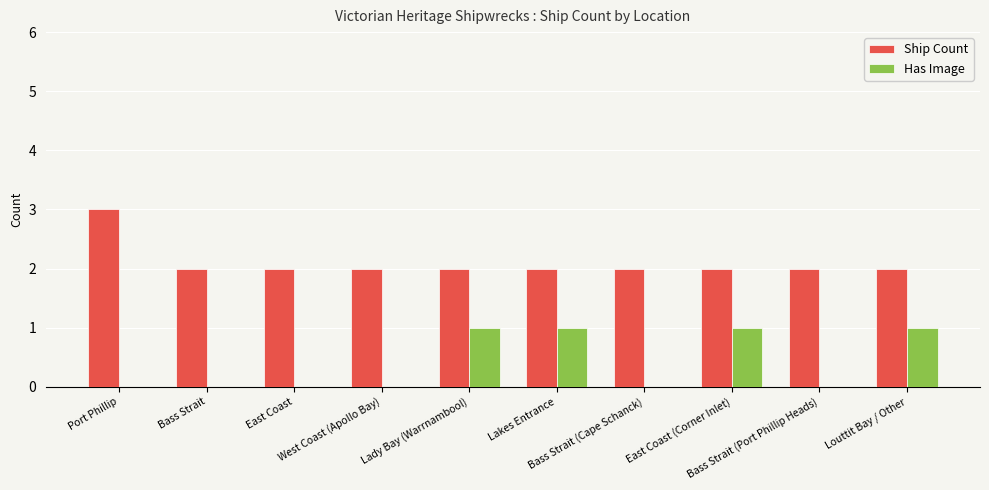

Does the chart contain stacked bars?

No